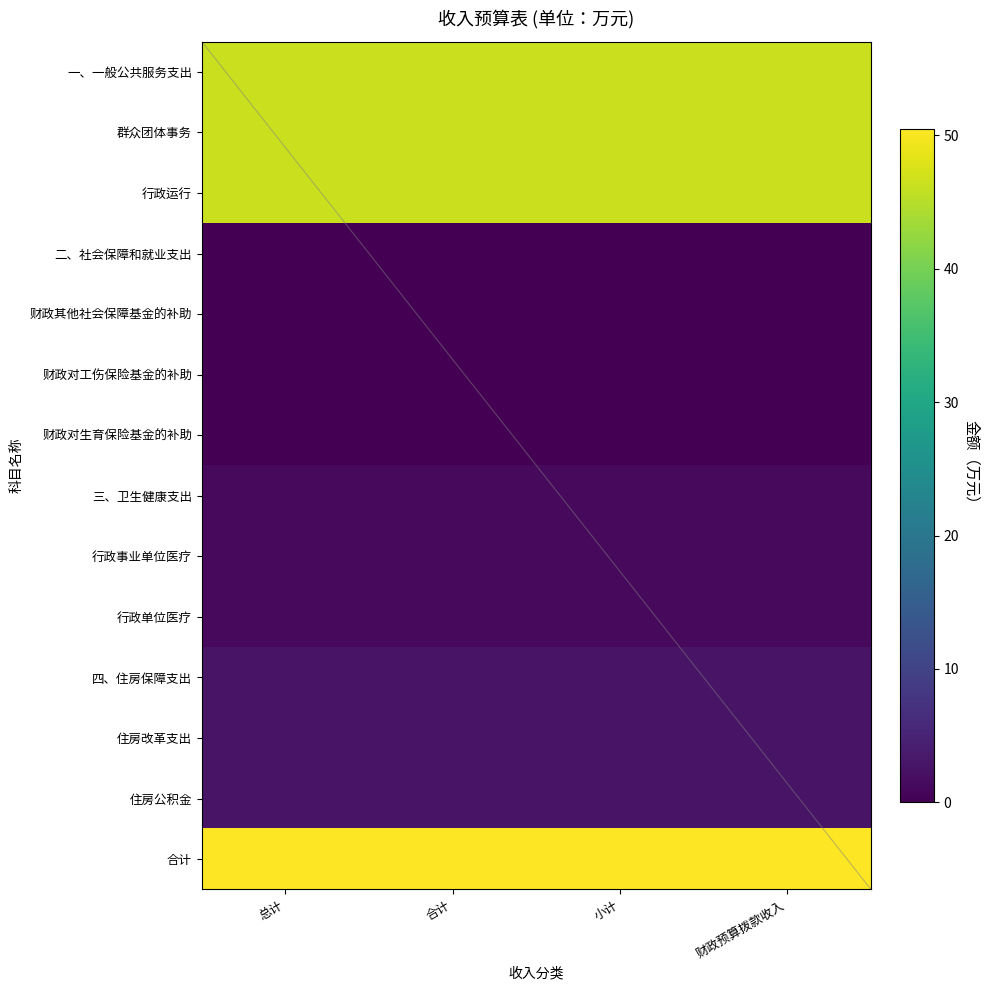

At which label is 合计 closest to 50?

总计